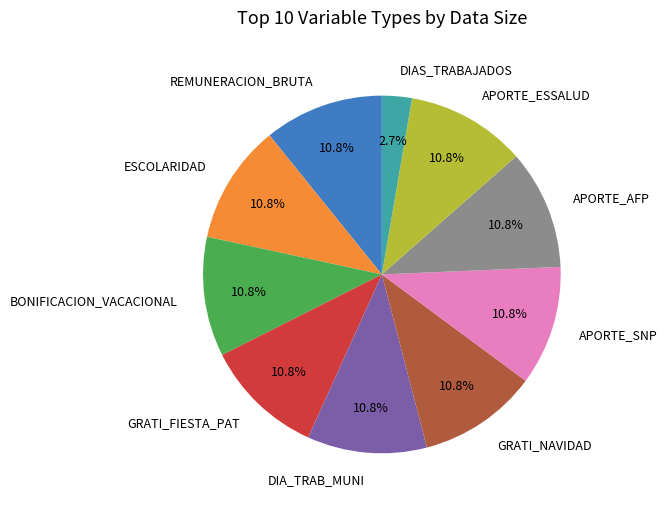

What is the smallest slice in the pie chart?

DIAS_TRABAJADOS